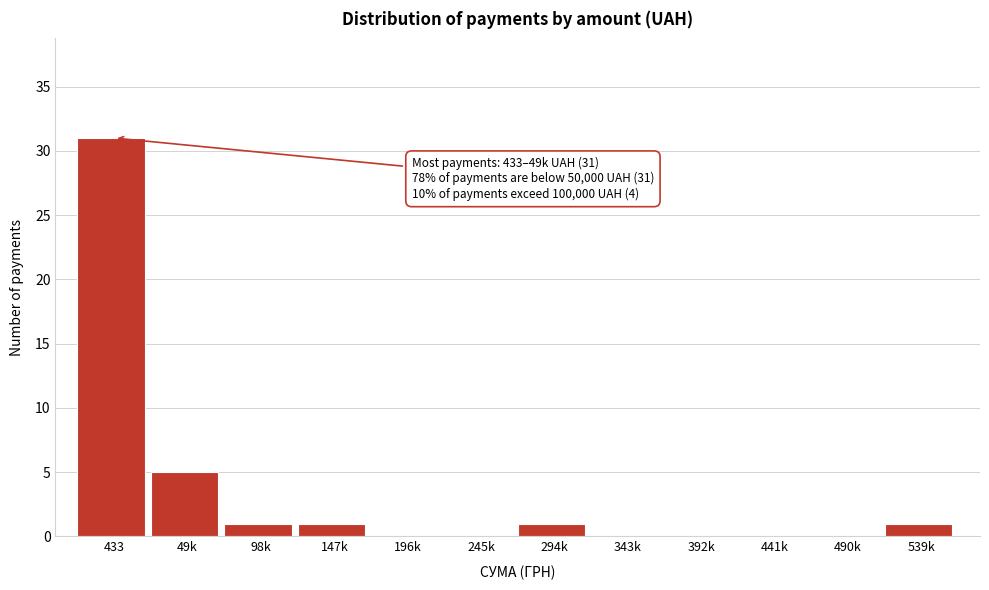

Reading left to right, extract all data points from this chart.

433=31	49k=5	98k=1	147k=1	196k=0	245k=0	294k=1	343k=0	392k=0	441k=0	490k=0	539k=1